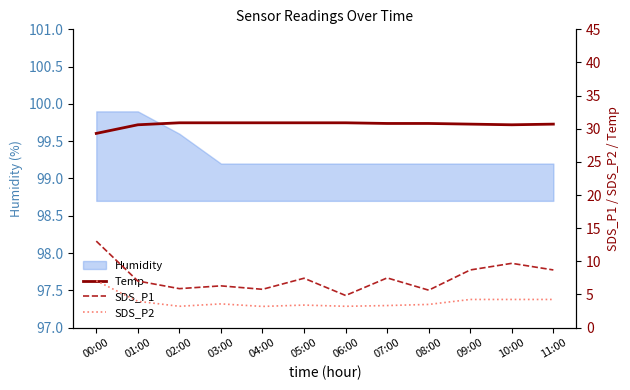

What is the difference between the Temp values at 02:00 and 07:00?

0.1